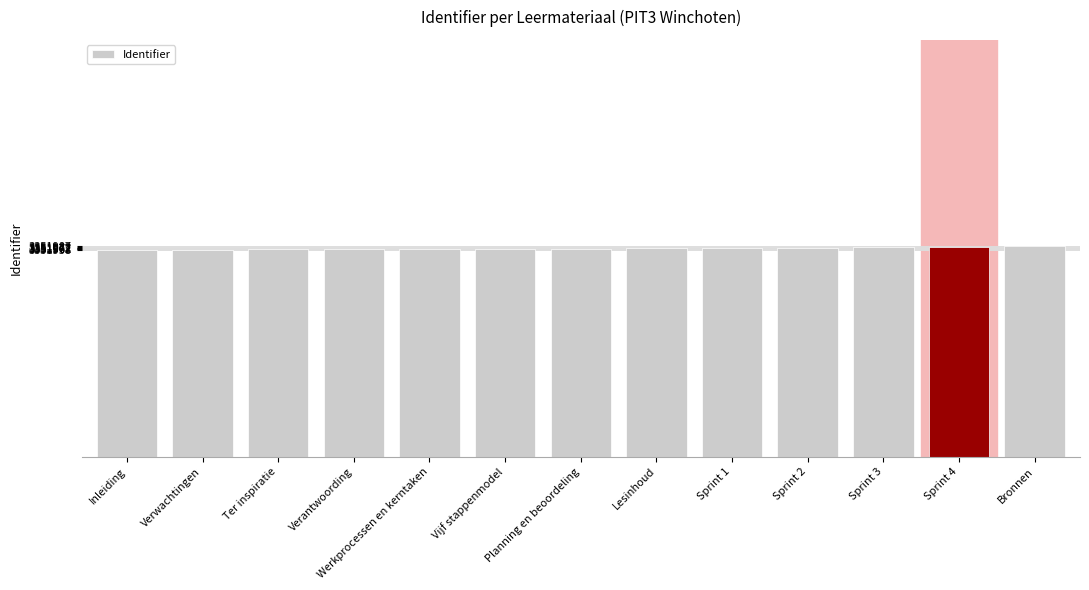

What is the label of the 10th bar from the left?

Sprint 2